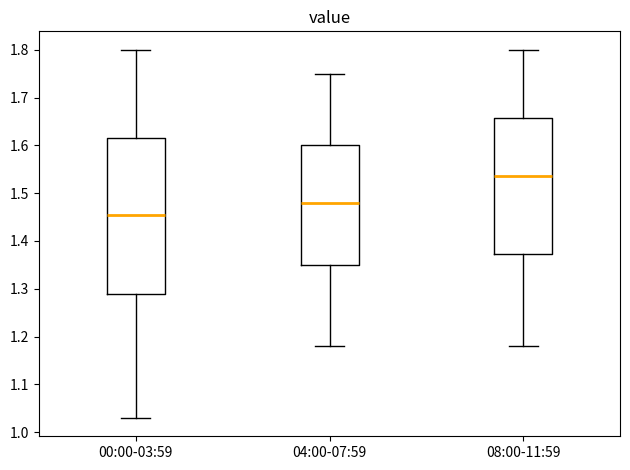

Reading left to right, read every box against the y-axis: the position of its median line, the range the box covers, and the ends of its whiskers. The values are not printed on the chart, so give them approximately, as read against the axis.

00:00-03:59: median 1.46, box 1.29 to 1.62, whiskers 1.03 to 1.80
04:00-07:59: median 1.48, box 1.35 to 1.60, whiskers 1.18 to 1.75
08:00-11:59: median 1.54, box 1.37 to 1.66, whiskers 1.18 to 1.80